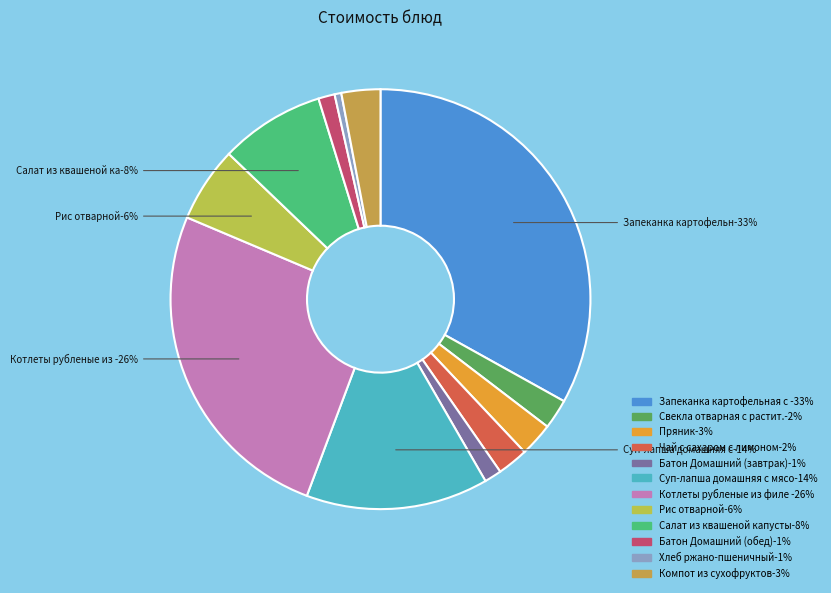

Rank the categories by value from lowest to highest.

Хлеб ржано-пшеничный, Батон Домашний (обед), Батон Домашний (завтрак), Свекла отварная с растит.маслом, Чай с сахаром с лимоном, Пряник, Компот из сухофруктов, Рис отварной, Салат из квашеной капусты, Суп-лапша домашняя с мясом птицы, Котлеты рубленые из филе птицы, Запеканка картофельная с мясом